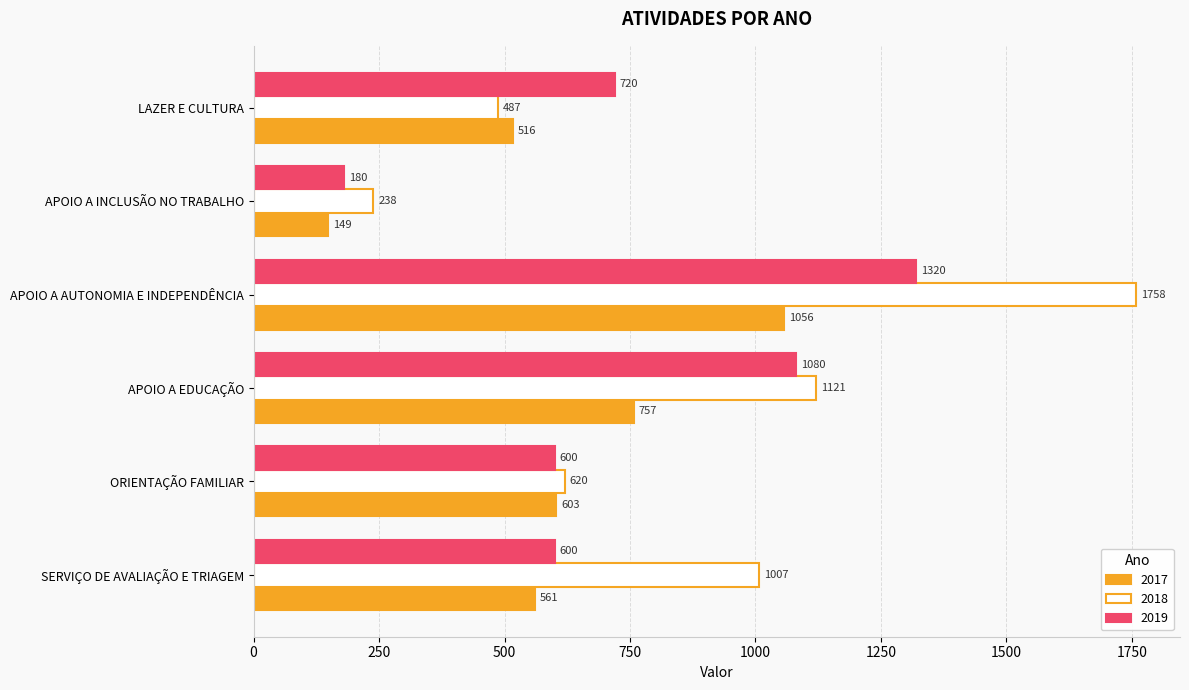

What is the difference between the second highest and second lowest values in the 2019 series?

480